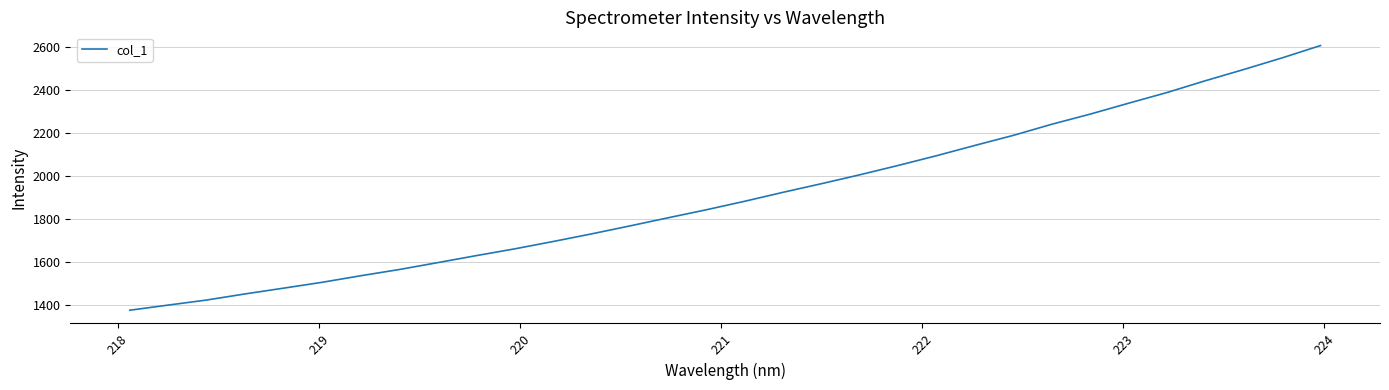

True or false: there are more than 1 points higher than both neighbors.

False